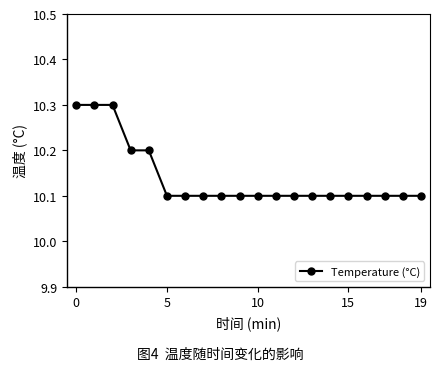

How many values are between 10 and 11?

20